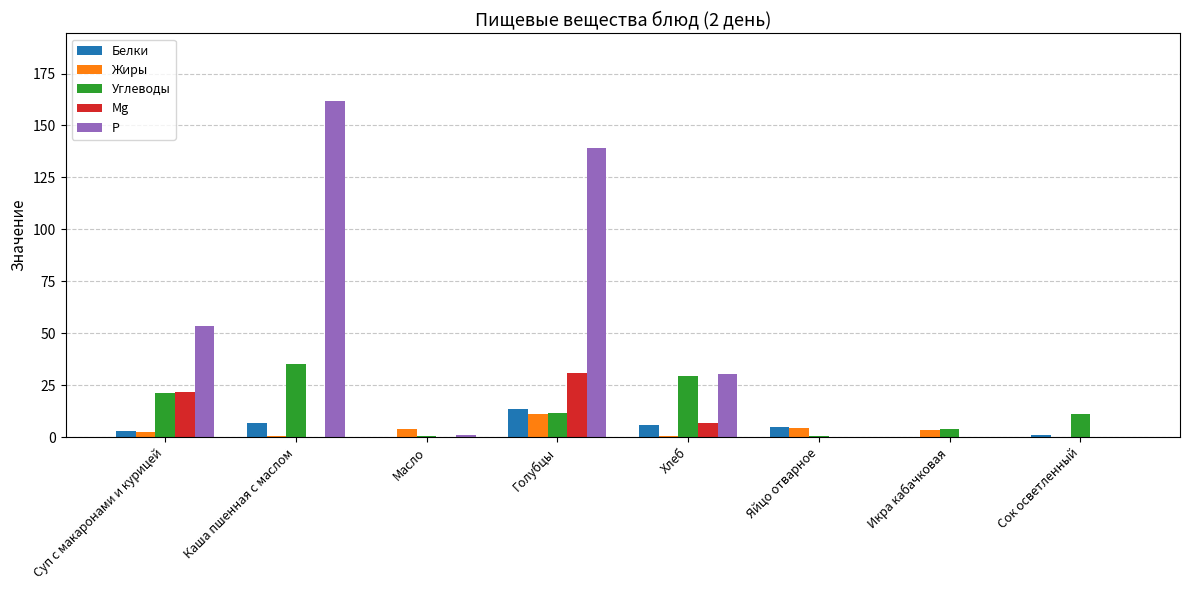

The Углеводы series shows 11.6 at Голубцы. True or false?

True